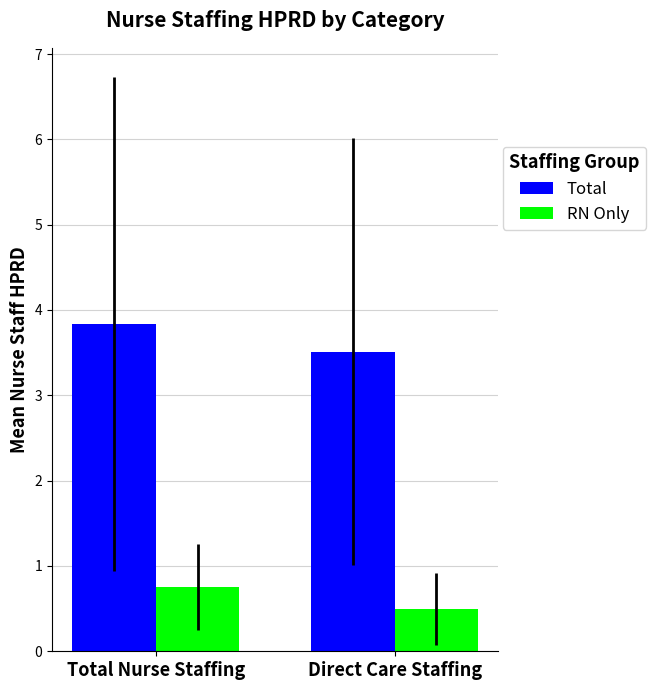

At which label does Total reach its minimum?

Direct Care Staffing